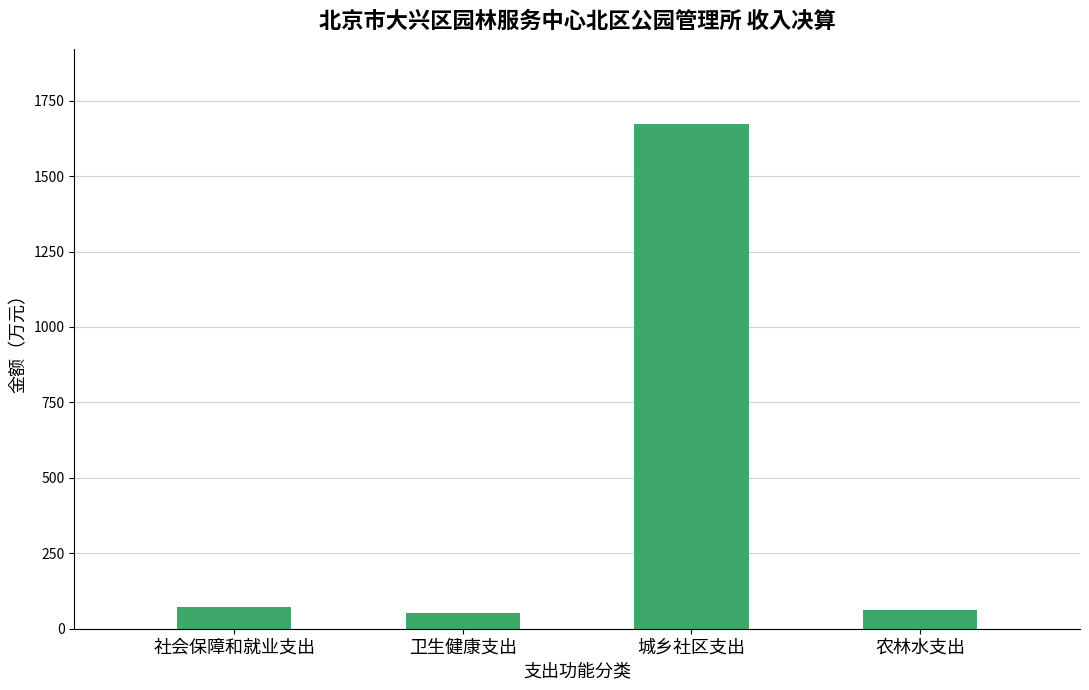

At which category does the chart reach its peak across all series?

城乡社区支出